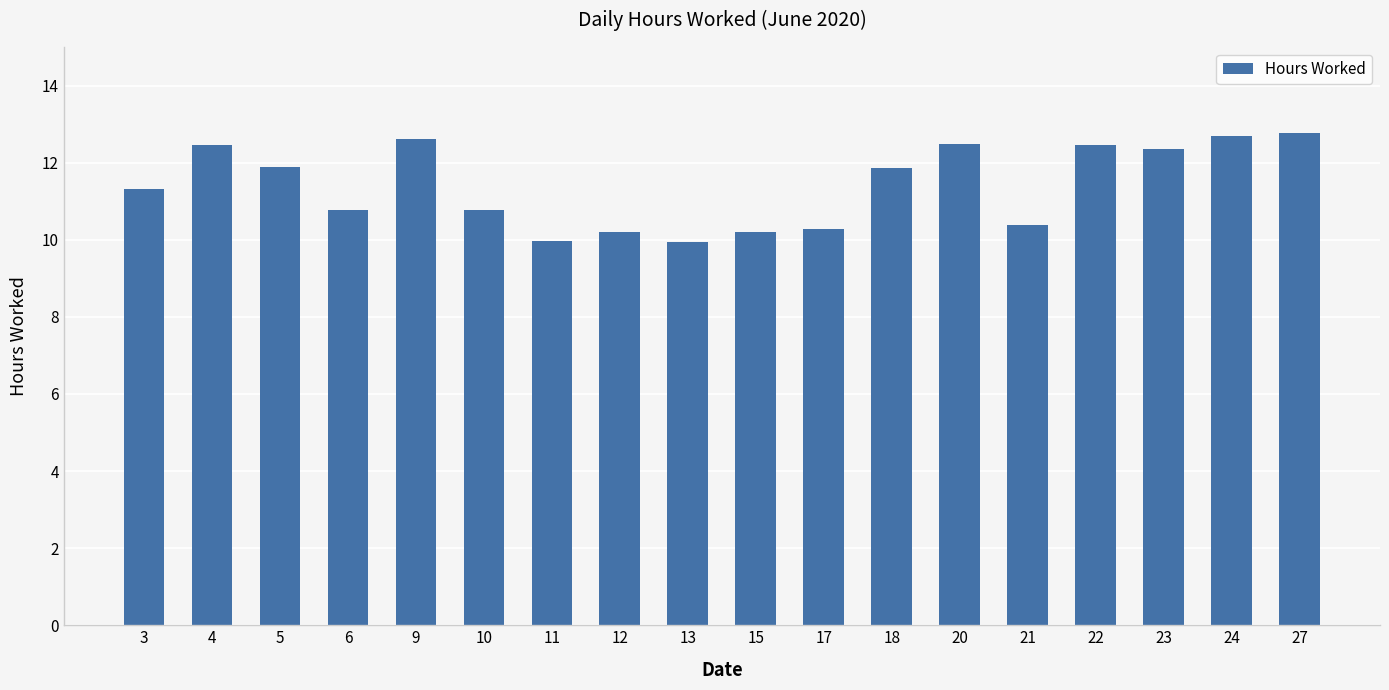

What is the difference between the maximum and minimum values?

2.8